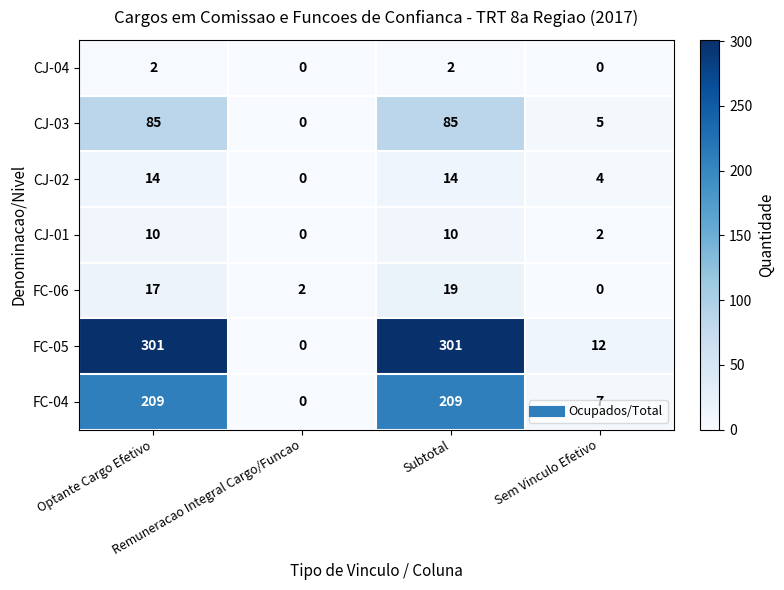

What is the difference between the second highest and second lowest values in the CJ-02 series?

10